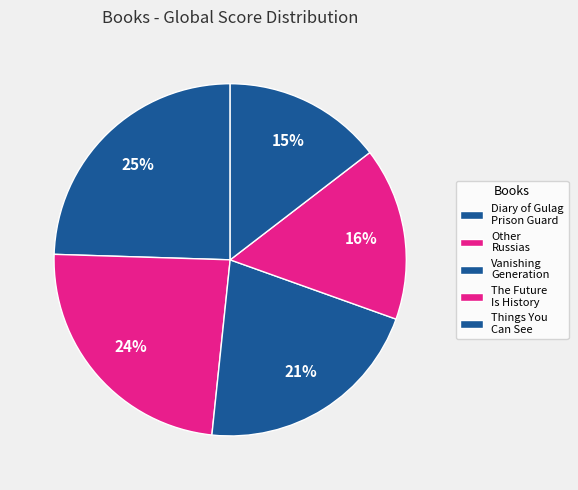

Is there any slice that represents more than half of the pie?

No